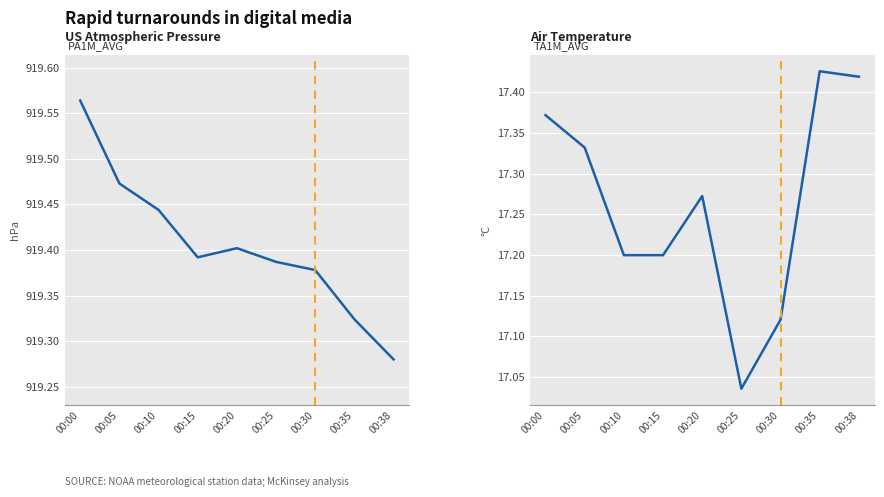

What is the difference between the highest and lowest values at 00:38?

901.9